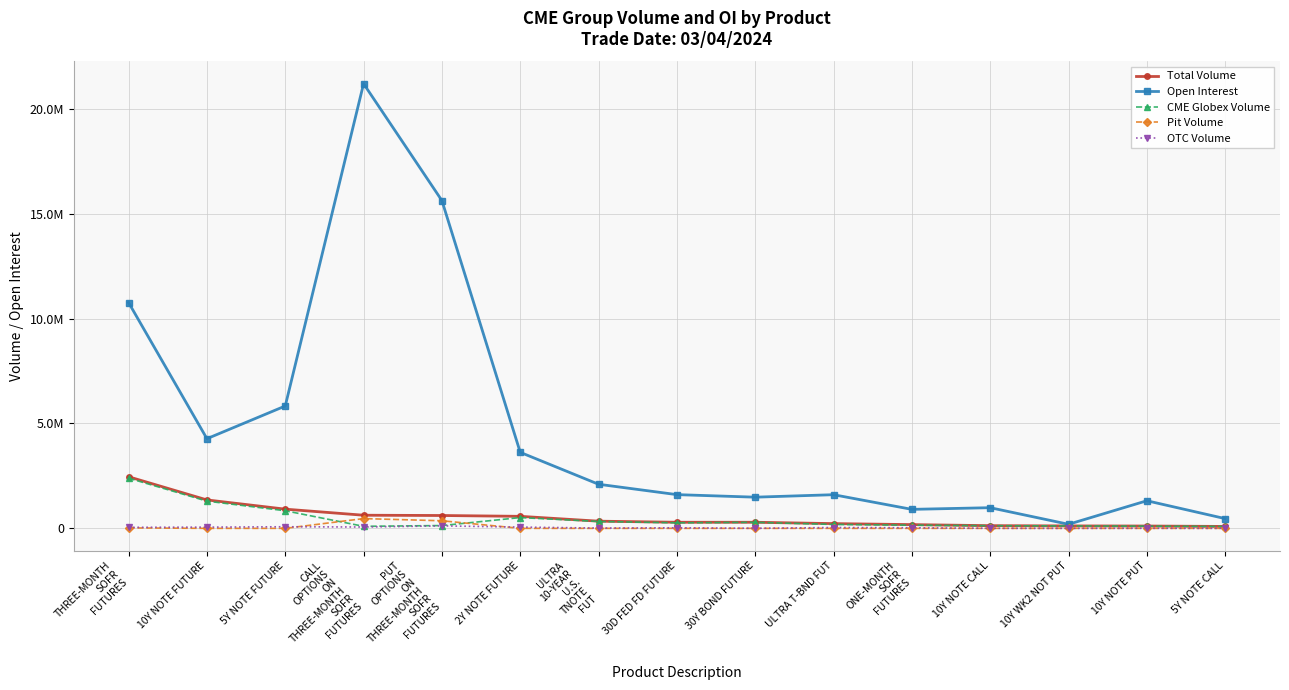

Where is Open Interest nearest to the value 10695079?

THREE-MONTH
SOFR
FUTURES